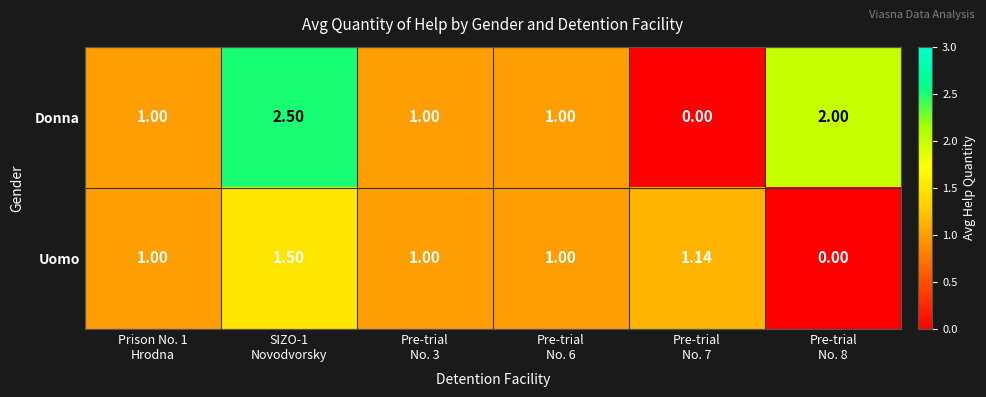

List the series in order of their peak value, highest first.

Donna, Uomo